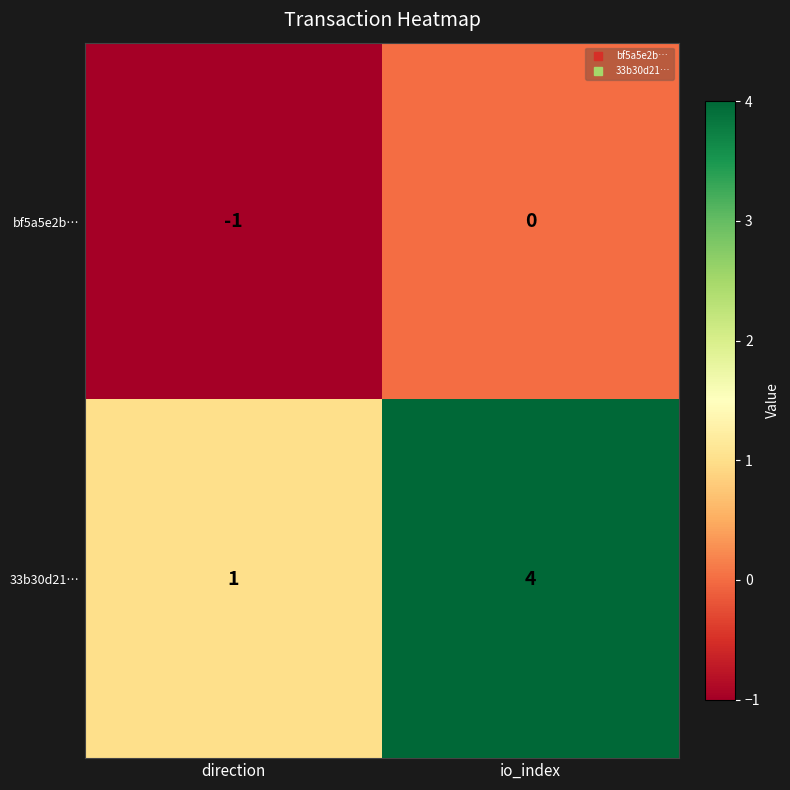

Rank the series by their maximum value, from lowest to highest.

bf5a5e2b…, 33b30d21…